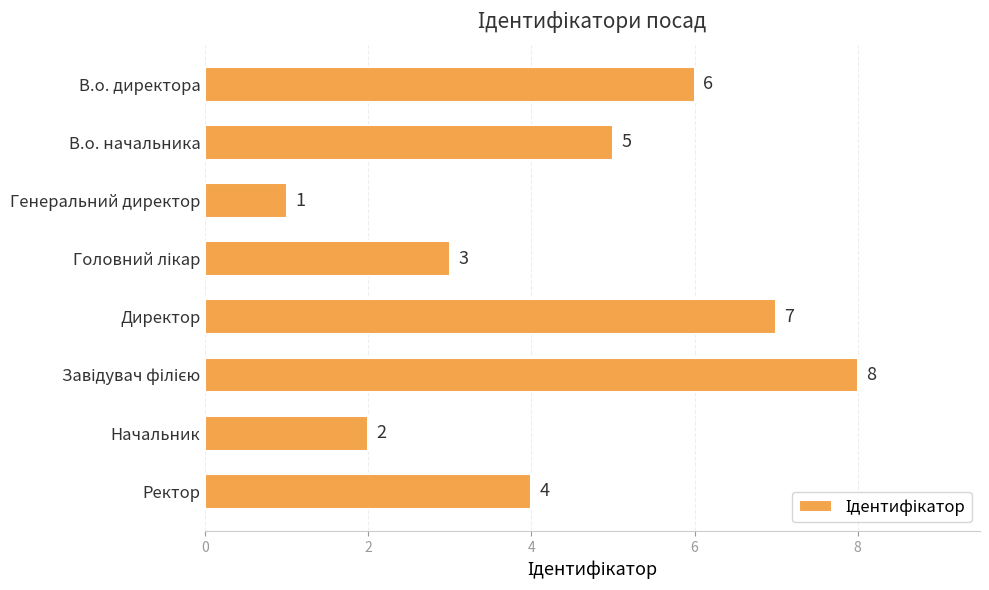

Reading top to bottom, extract all data points from this chart.

6	5	1	3	7	8	2	4